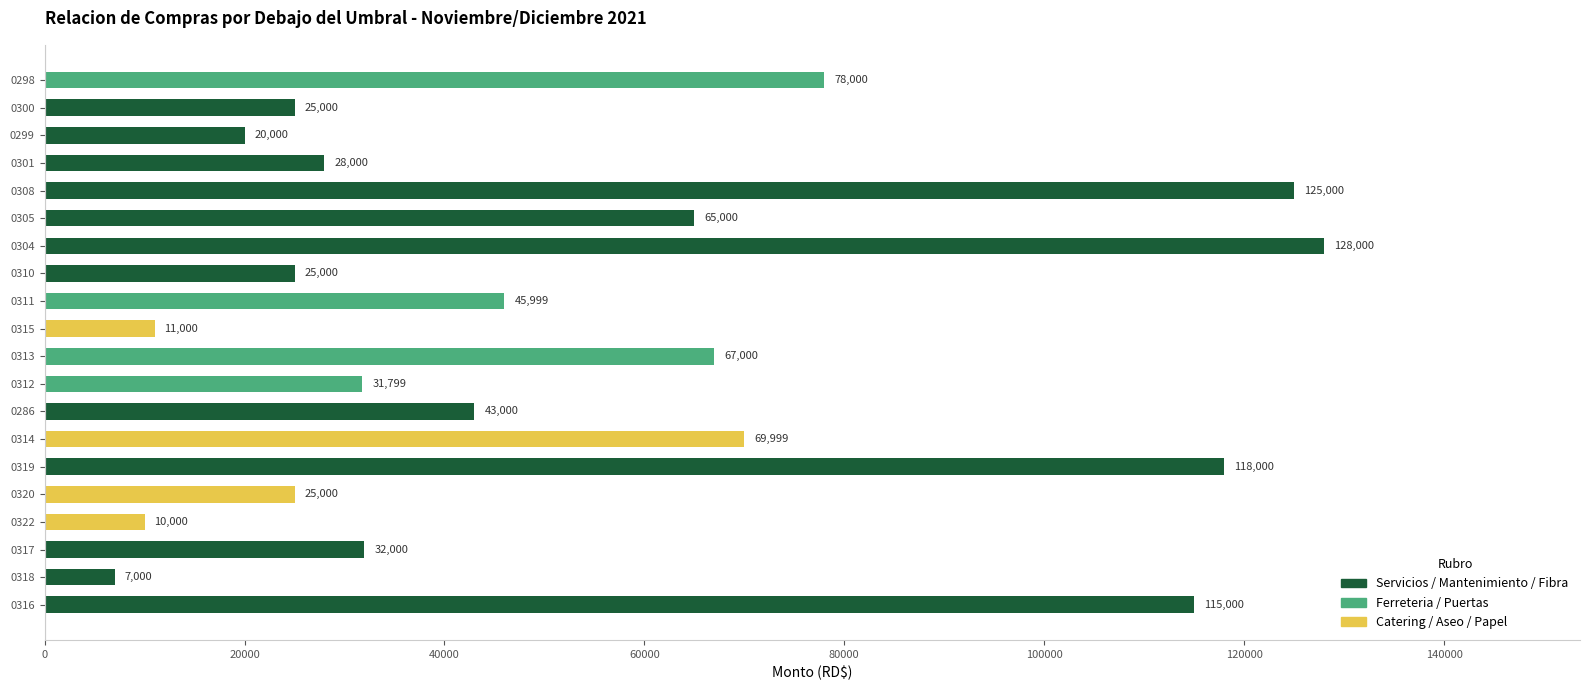

How many bars are there in total?

20